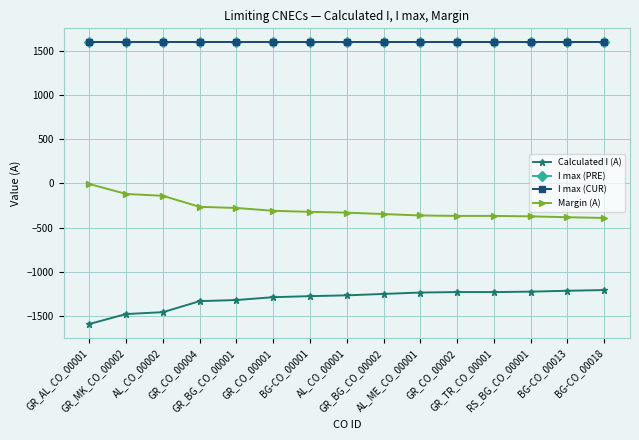

True or false: Margin (A) has a value of -150 at GR_CO_00001.

False